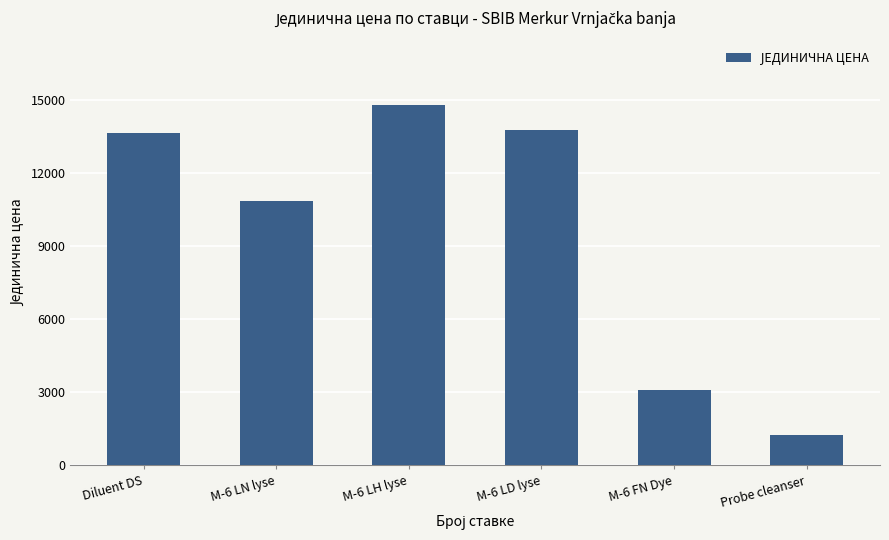

What is the smallest value displayed?

1260